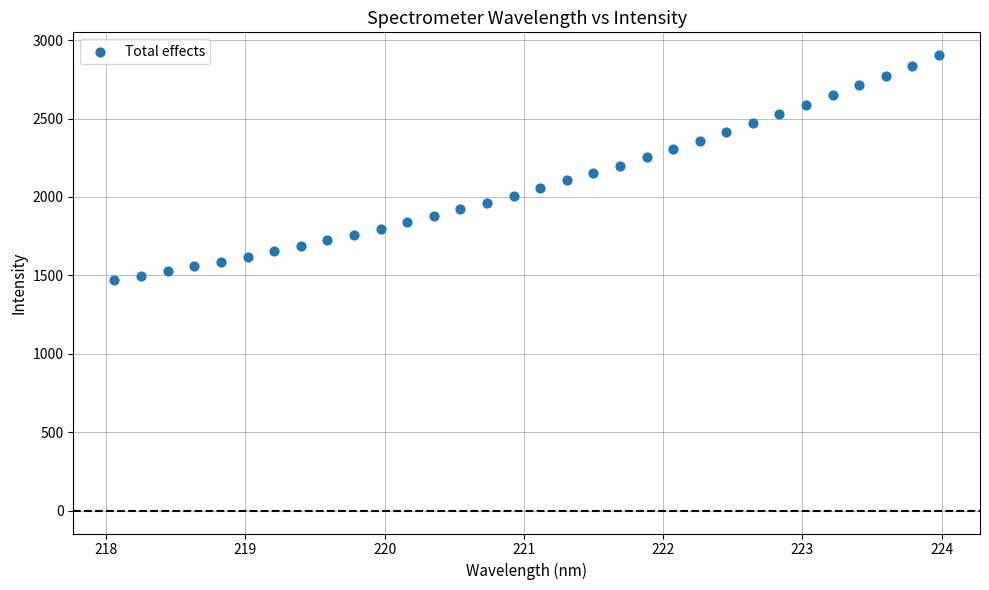

What is the range of Y values (max minus min)?

1434.8